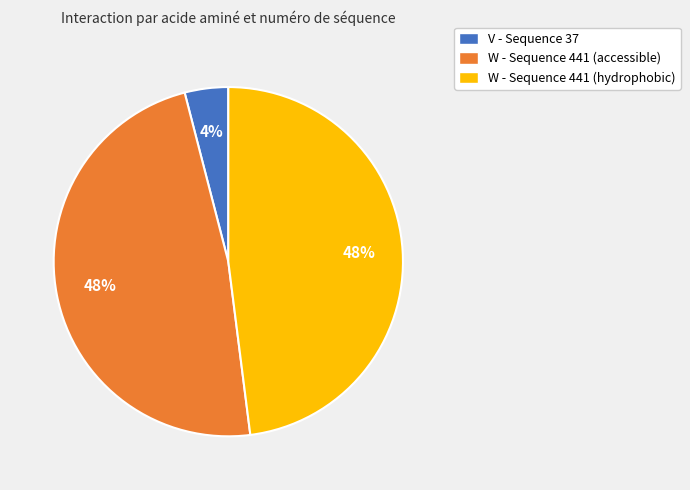

Is the sum of W - Sequence 441 (accessible) and W - Sequence 441 (hydrophobic) greater than half?

Yes